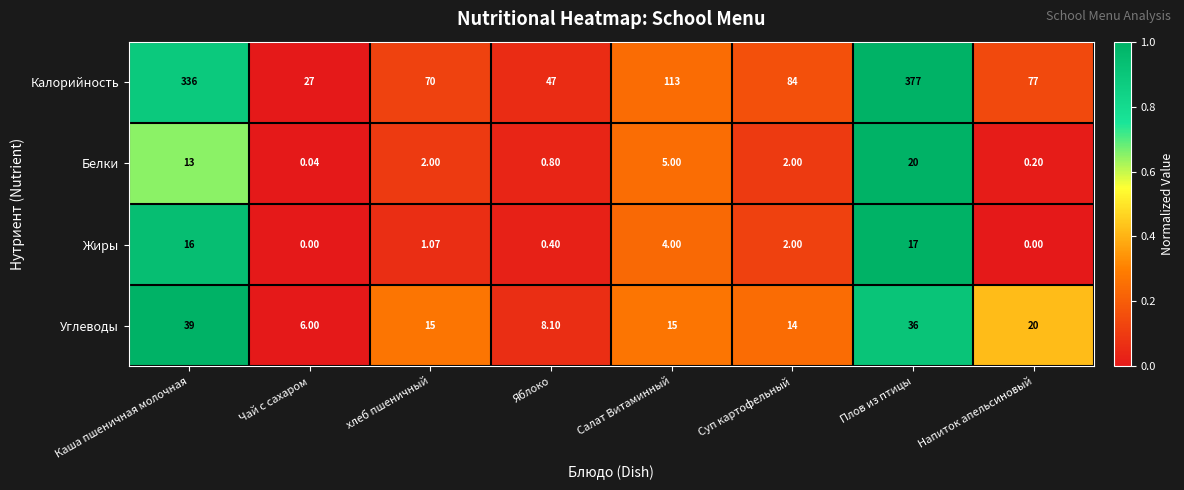

Rank the series at Каша пшеничная молочная from lowest to highest value.

Белки, Жиры, Углеводы, Калорийность